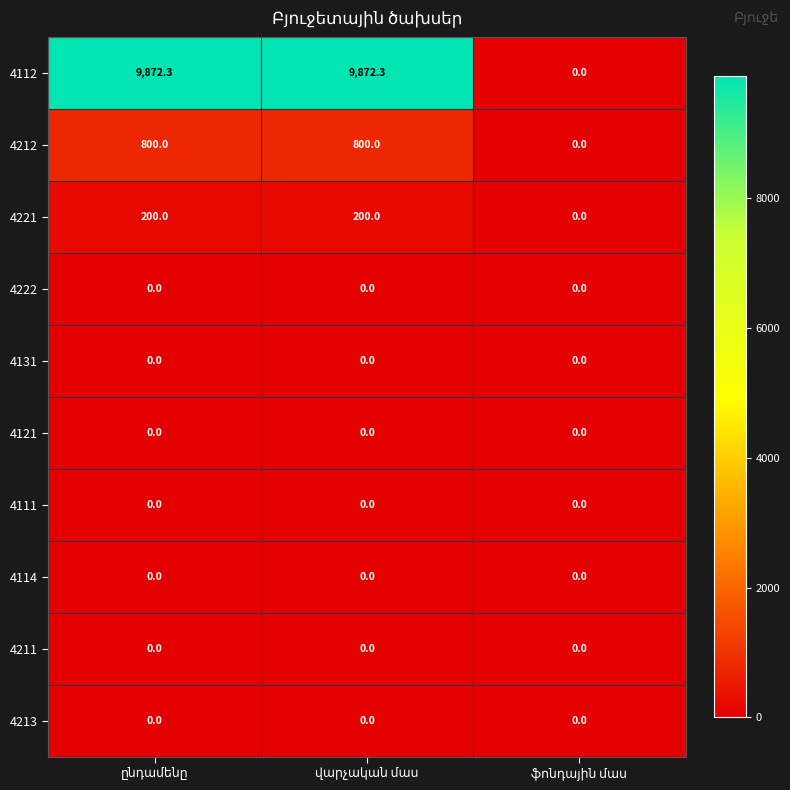

Which series has the largest total across all categories?

4112